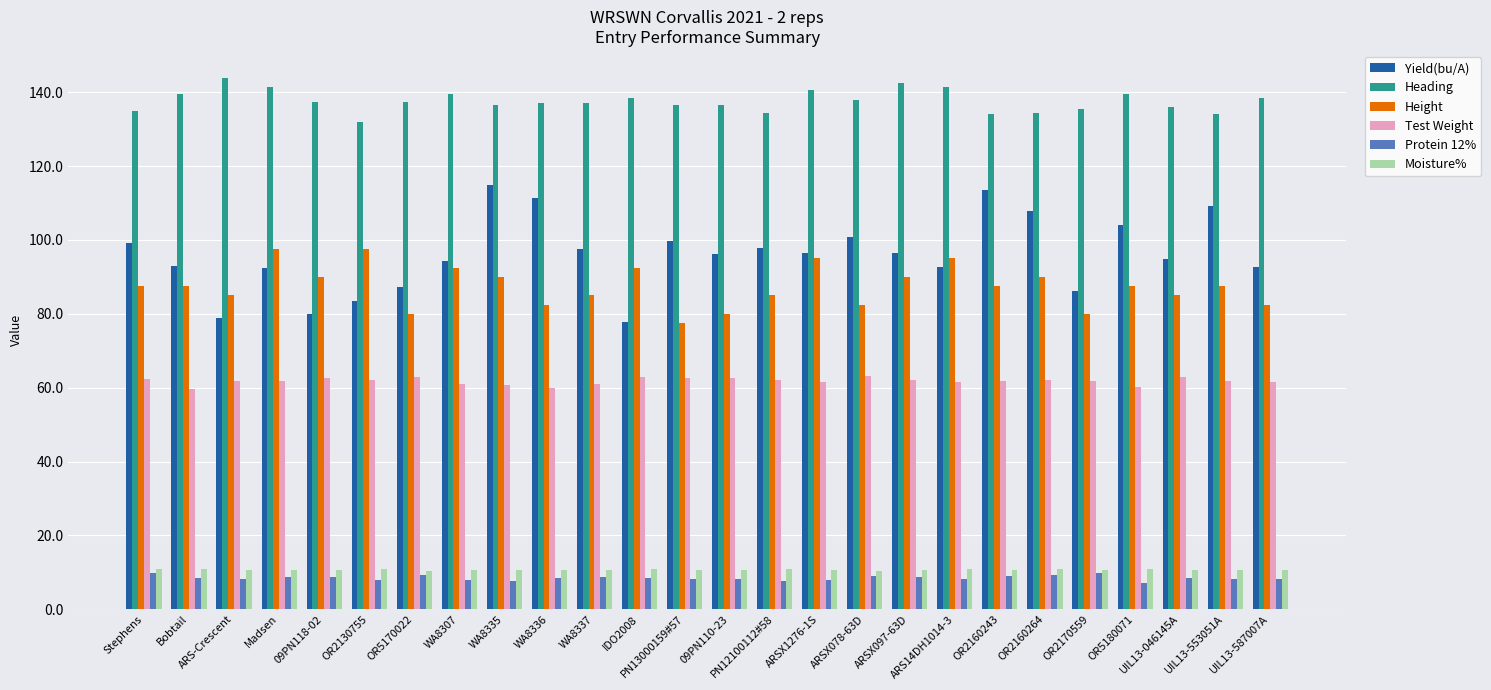

Count the number of data series in this chart.

6